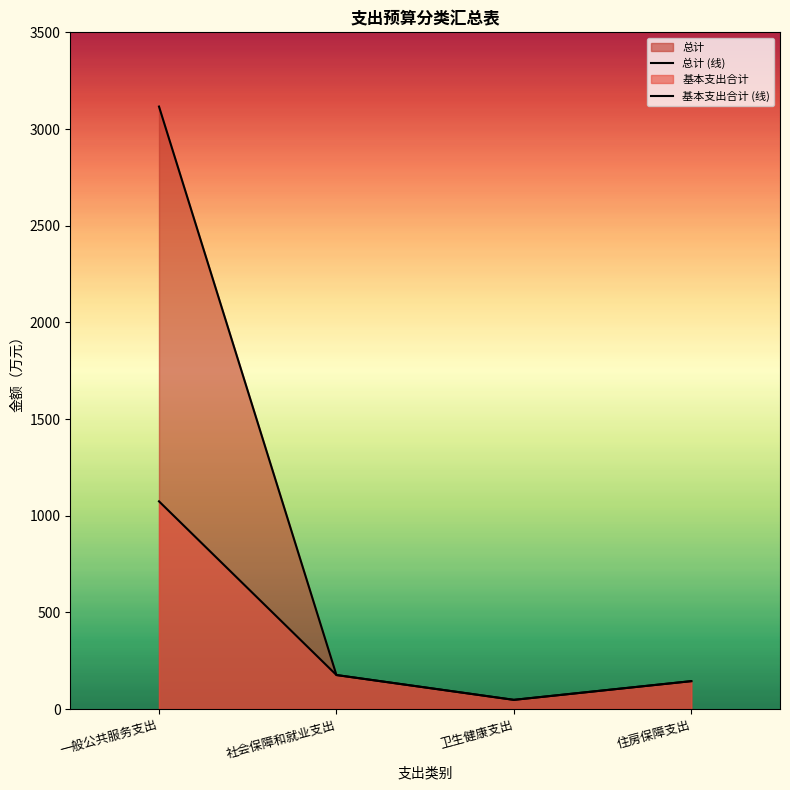

Between 一般公共服务支出 and 社会保障和就业支出, which series saw the biggest shift?

总计